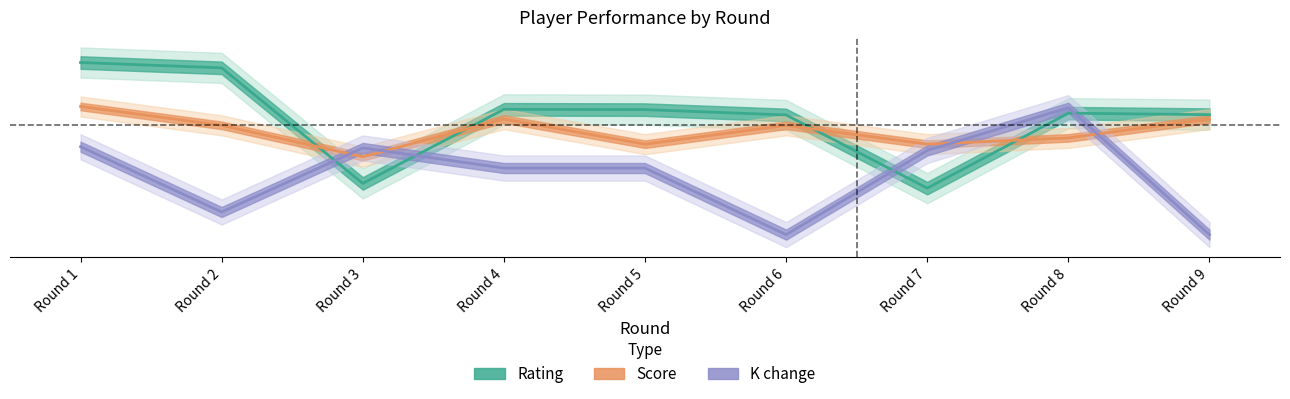

The value of Score at Round 9 is 55.0. True or false?

True